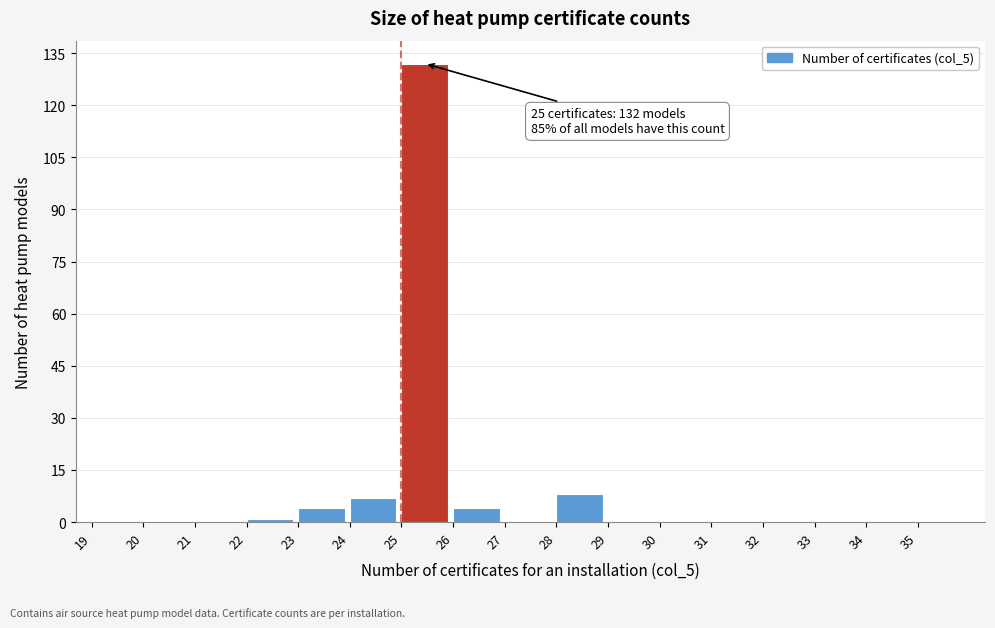

Over which range of the x-axis is the bar tallest?

25 to 26